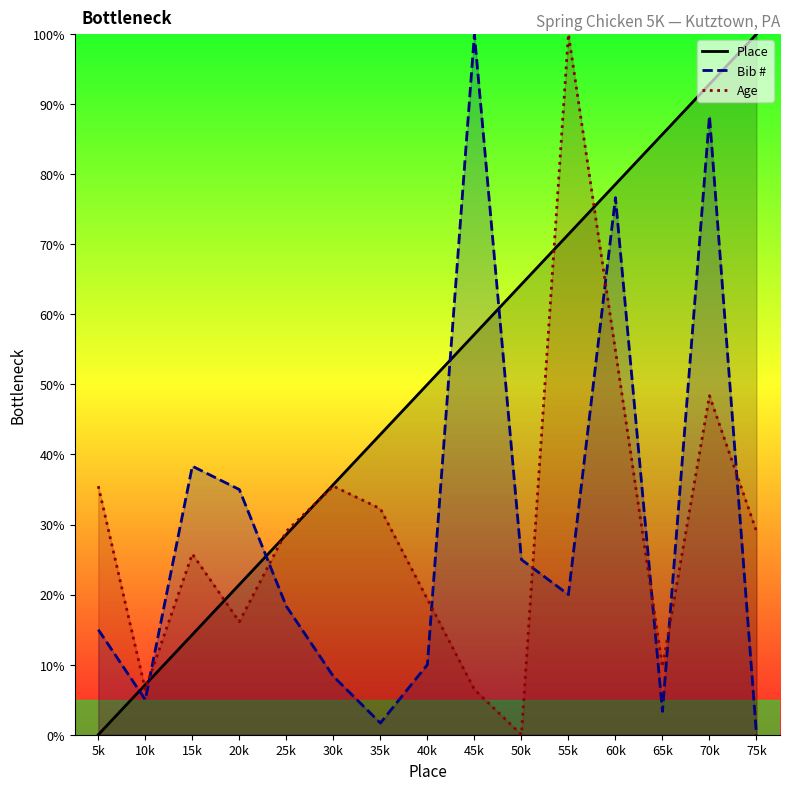

At which category does the chart reach its minimum across all series?

5k